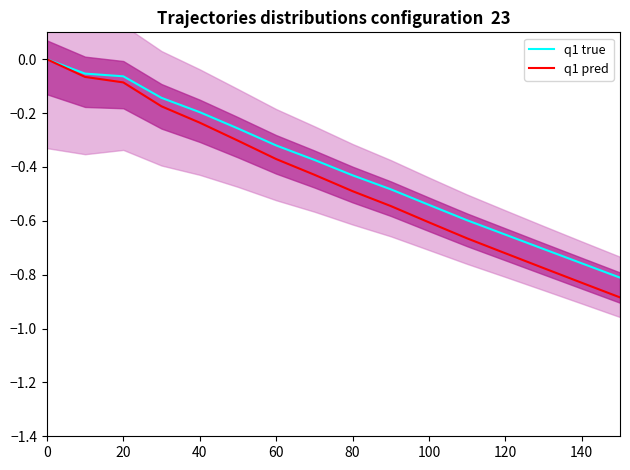

True or false: q1 pred and q1 true intersect in this chart.

False